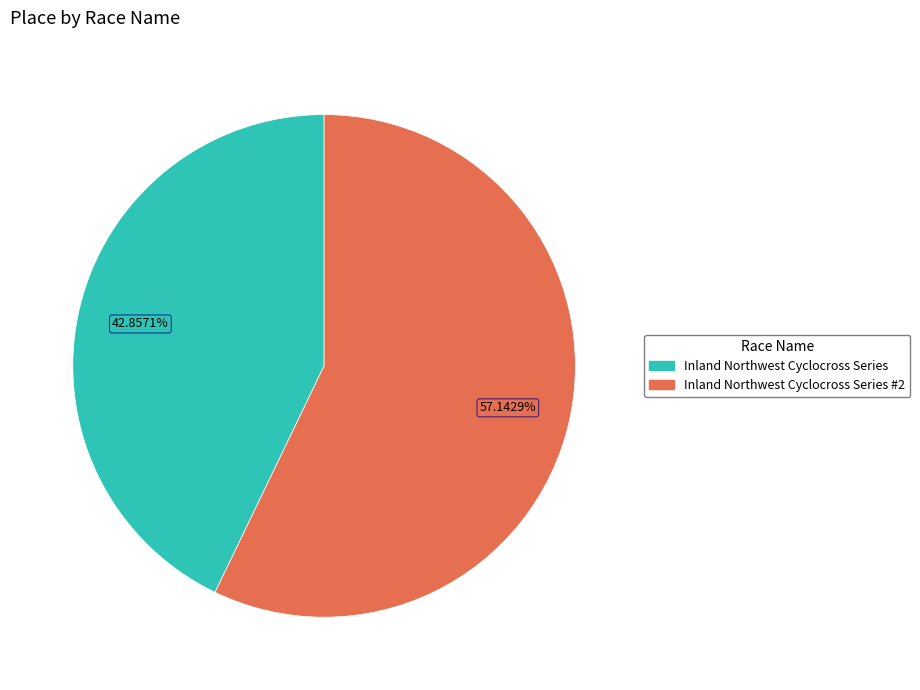

Does any single category account for the majority?

Yes